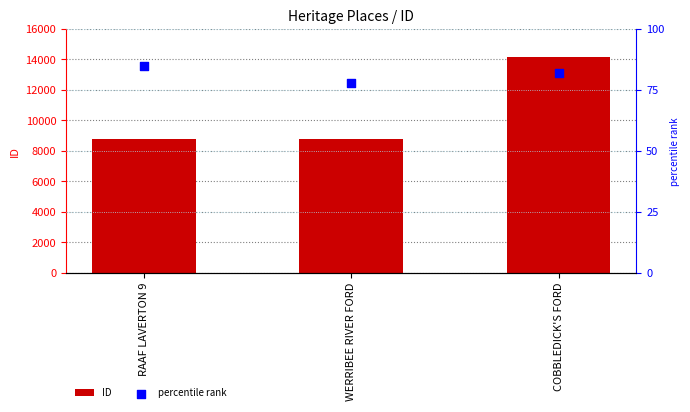

Is the value of percentile rank at RAAF LAVERTON 9 greater than the value of ID at RAAF LAVERTON 9?

No